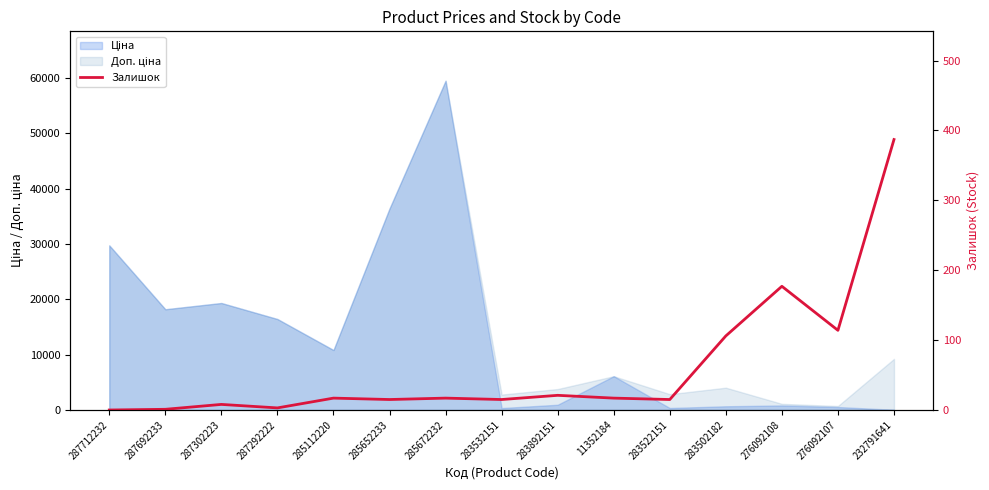

What position from the left is 283522151?

11